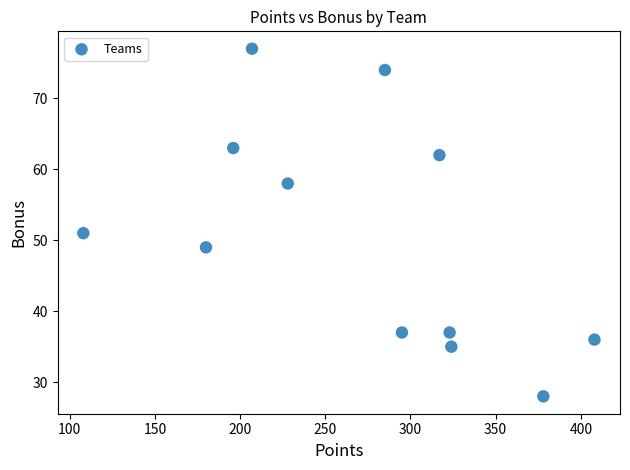

What Y value in the scatter plot is closest to 52?

51